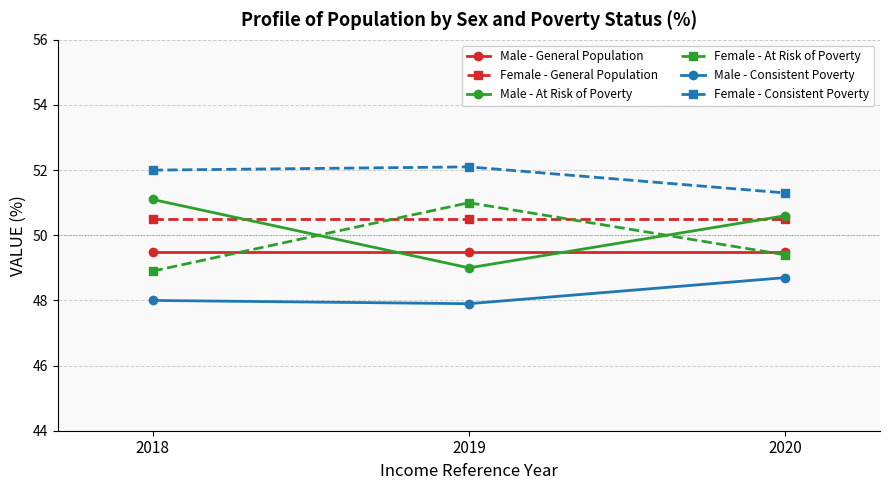

What is the approximate value of Female - At Risk of Poverty at 2018?

48.9